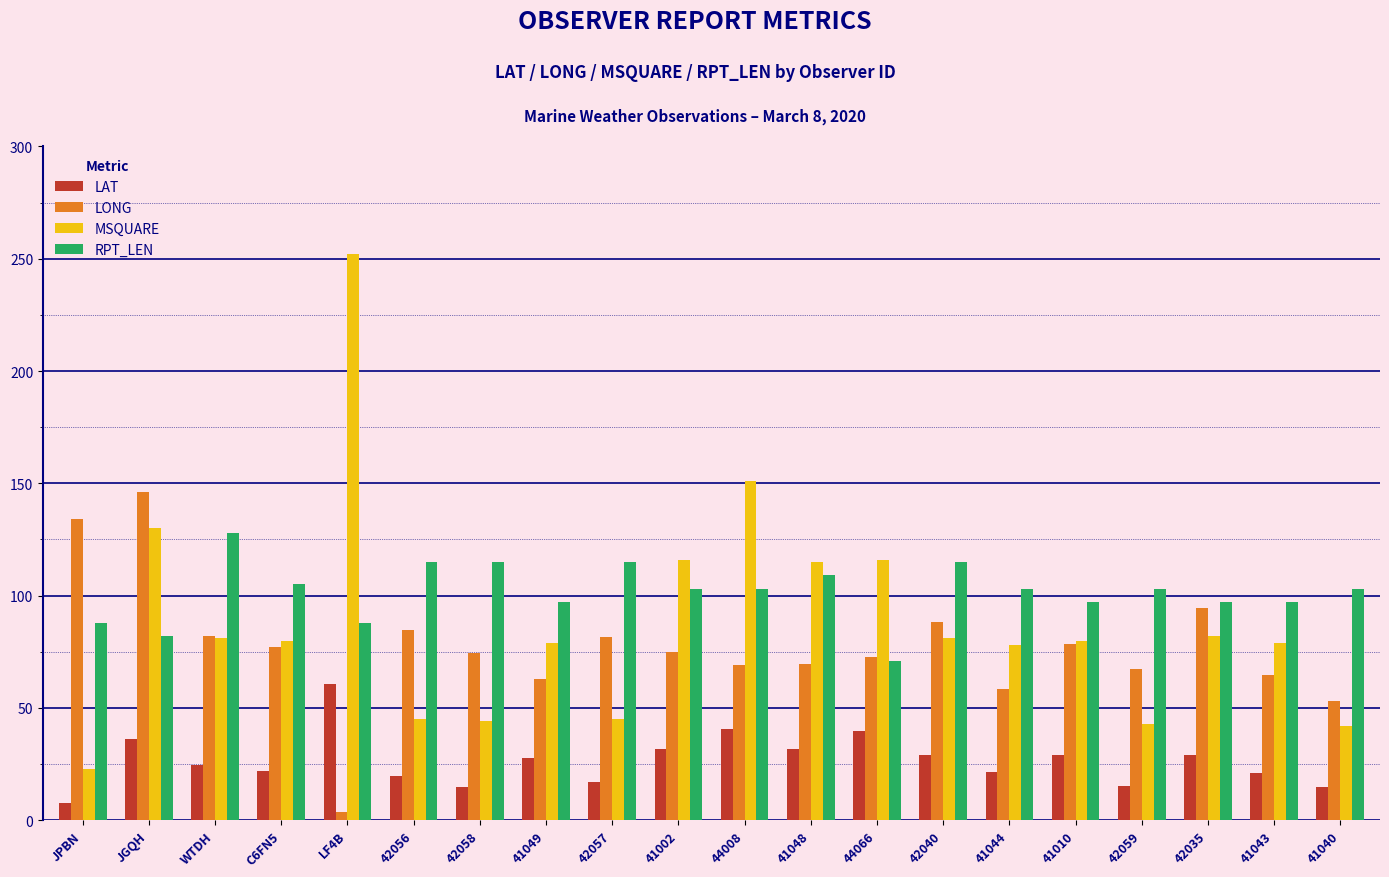

Which category has the lowest value in the LAT series?

JPBN